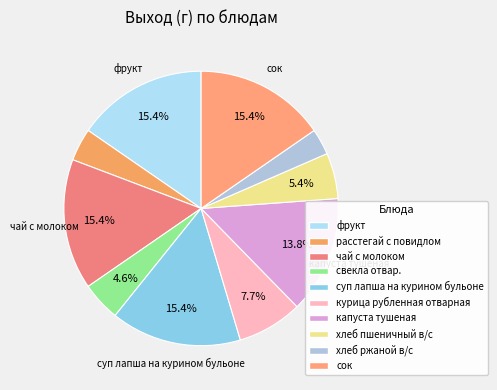

To the nearest percent, what is the average slice percentage?

10%